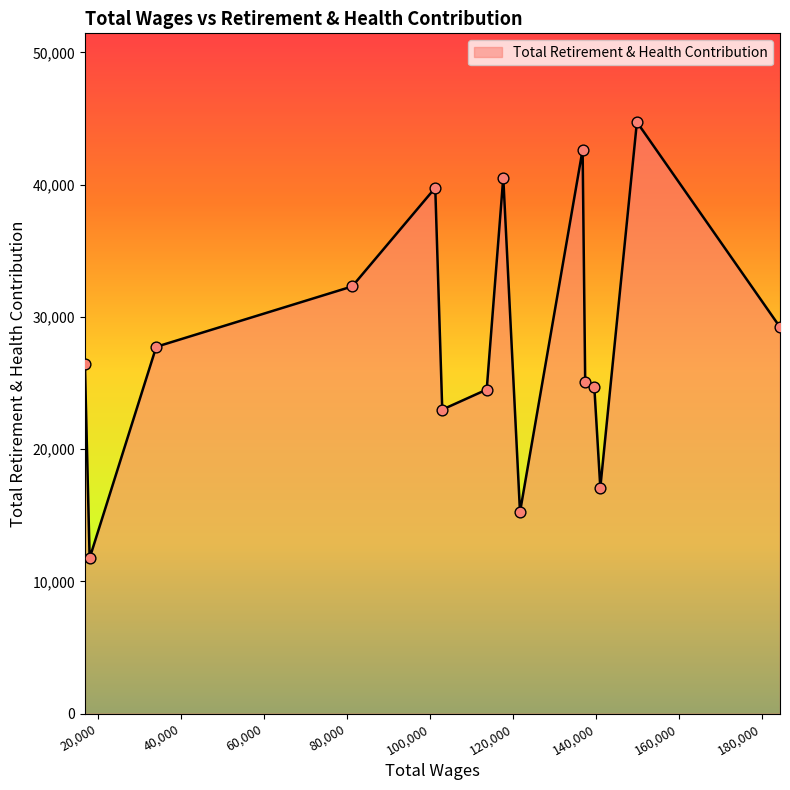

What is the difference between the maximum and minimum values?

32971